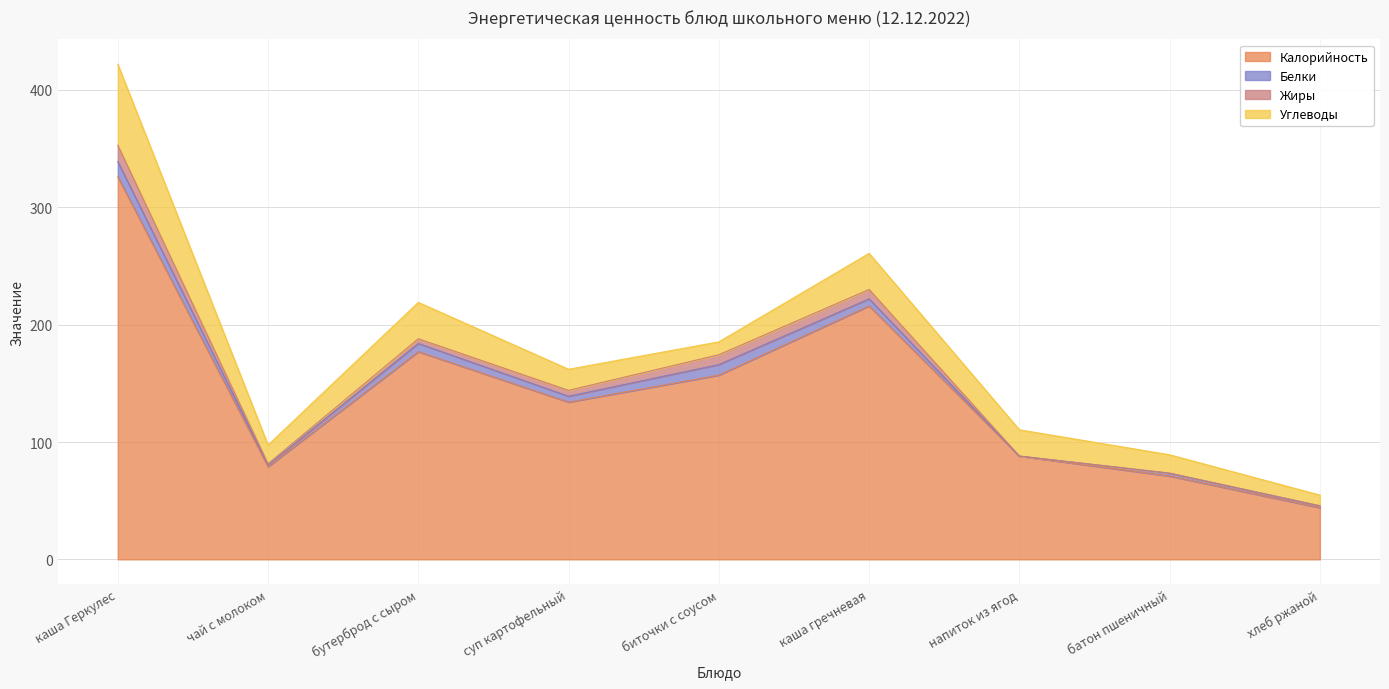

True or false: Белки and Углеводы cross at least once.

False